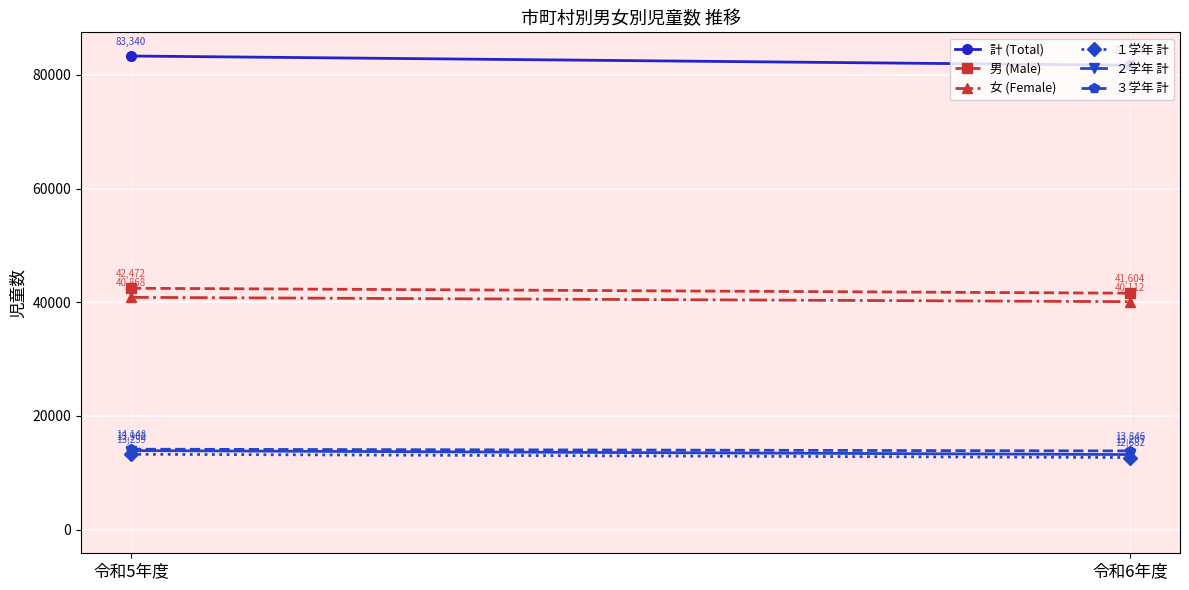

Reading right to left, extract all data points from this chart.

計 (Total): 令和6年度=81716	令和5年度=83340
男 (Male): 令和6年度=41604	令和5年度=42472
女 (Female): 令和6年度=40112	令和5年度=40868
１学年 計: 令和6年度=12682	令和5年度=13259
２学年 計: 令和6年度=13207	令和5年度=13902
３学年 計: 令和6年度=13846	令和5年度=14148